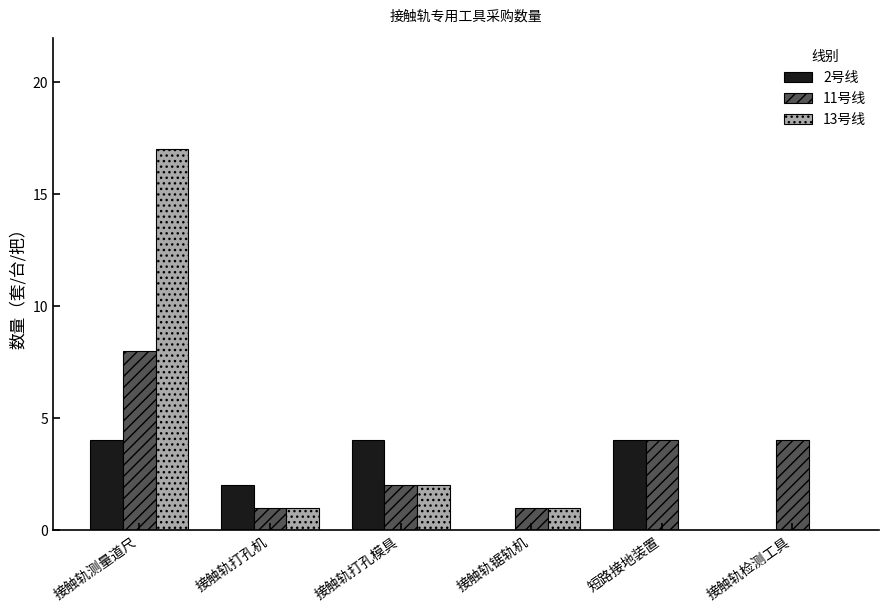

True or false: 2号线 has a value of 2 at 接触轨打孔模具.

False